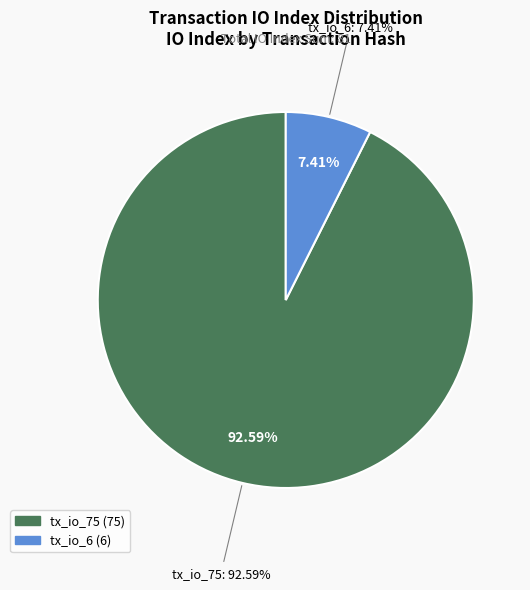

Does tx_io_75 represent more than half of the total?

Yes